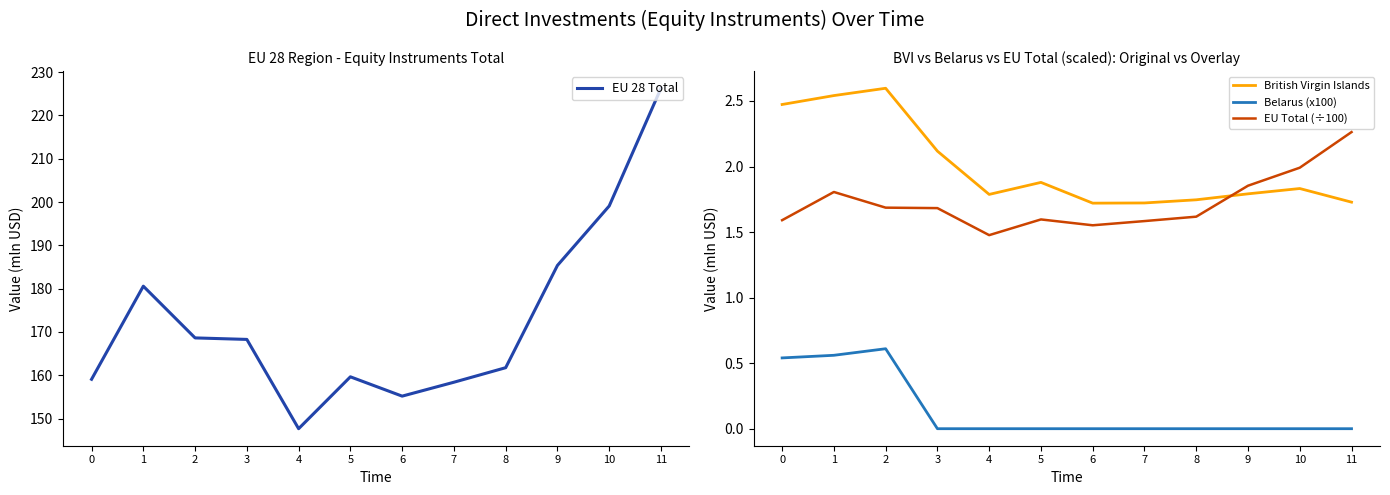

How many interior local valleys does the EU Total (÷100) series have?

2